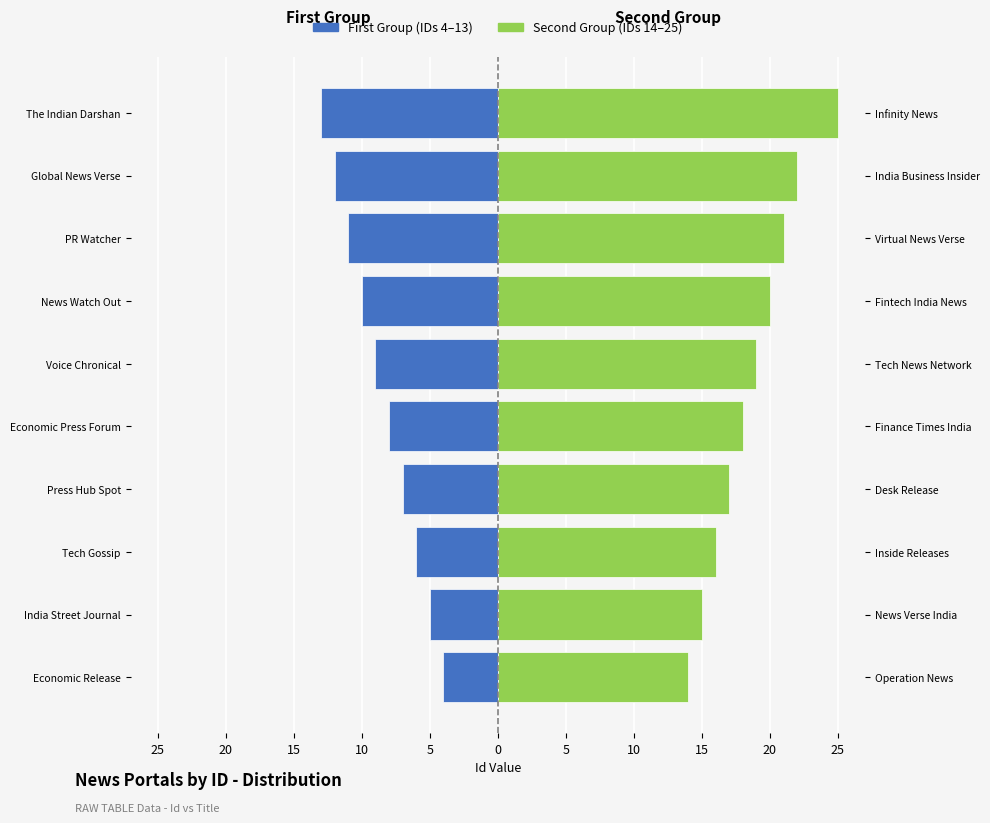

Count the First Group (IDs 4–13) values in the range -11 to -6.

6